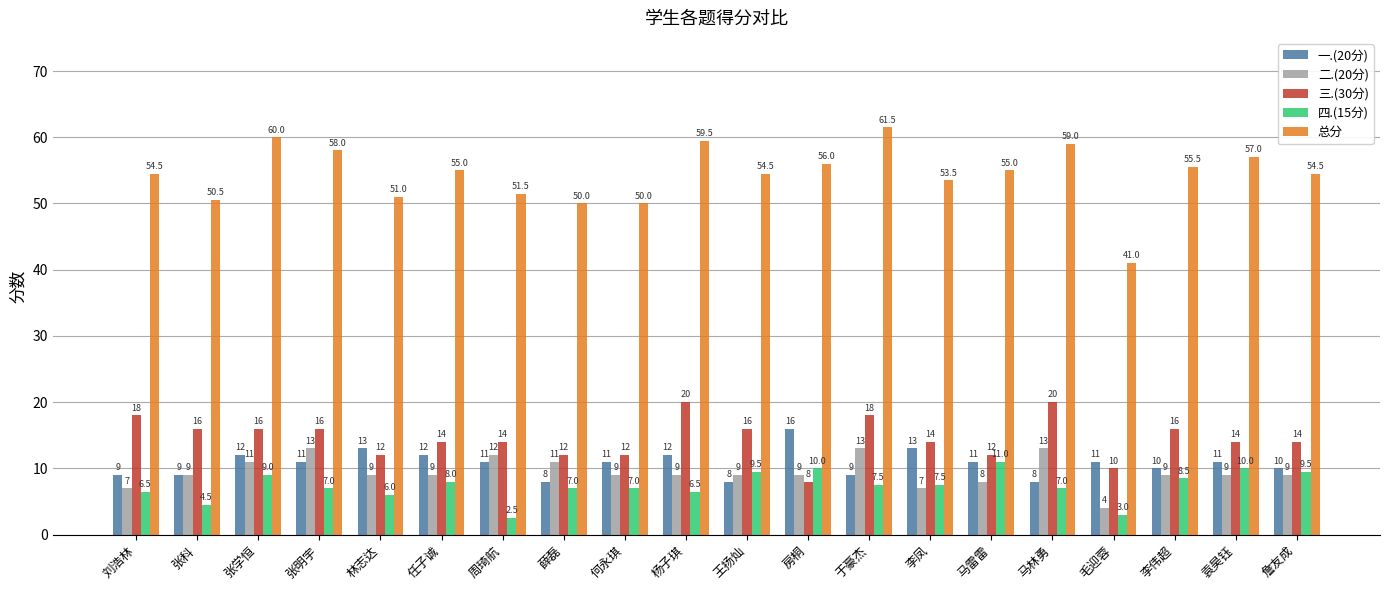

How many data points in 三.(30分) are less than 14?

6